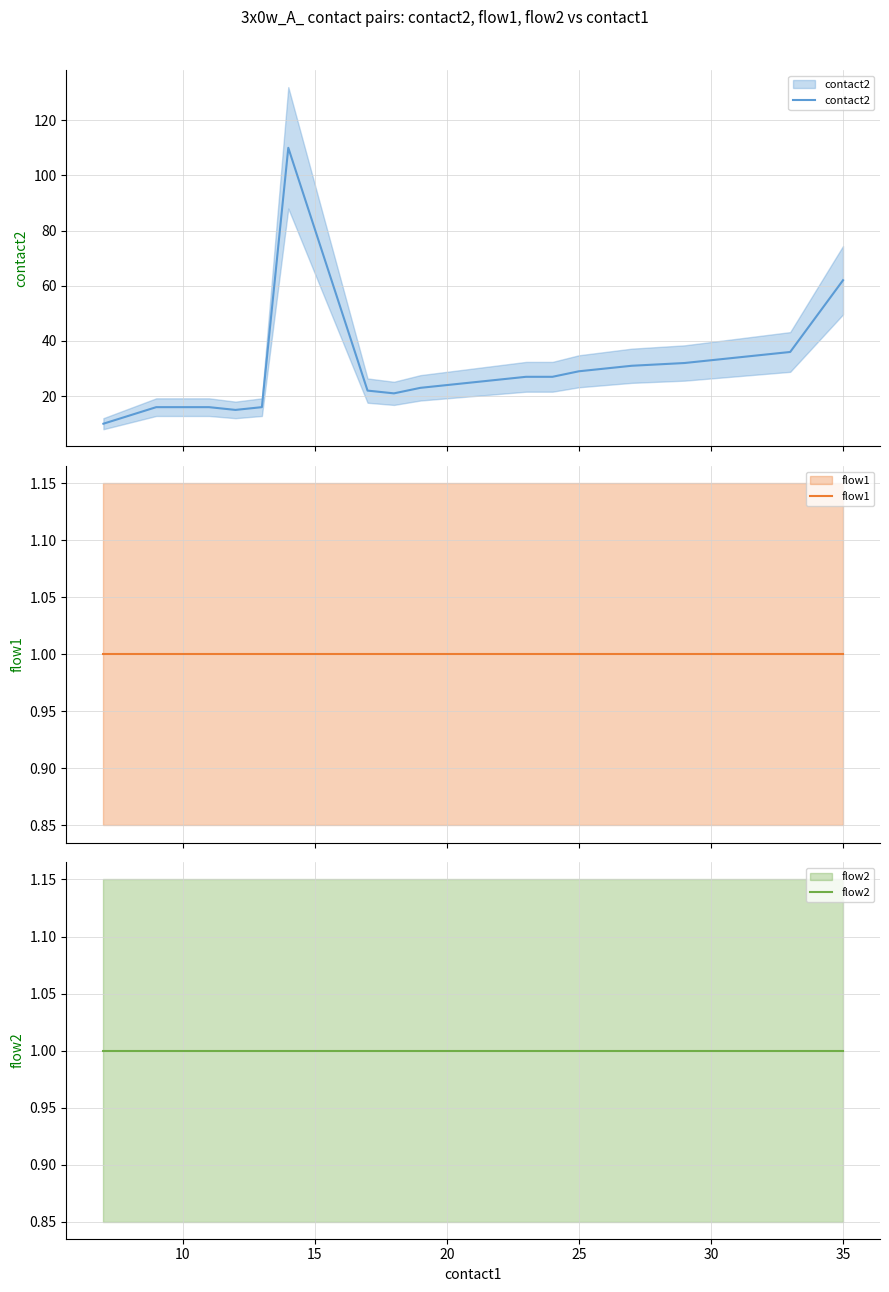

What is the minimum value for flow1?

1